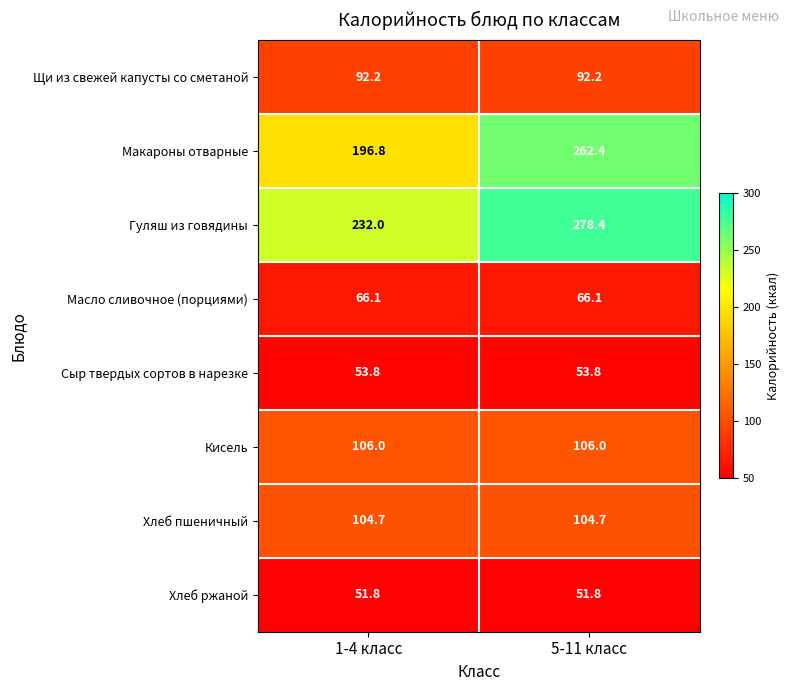

What value does the Кисель series have at 1-4 класс?

106.0